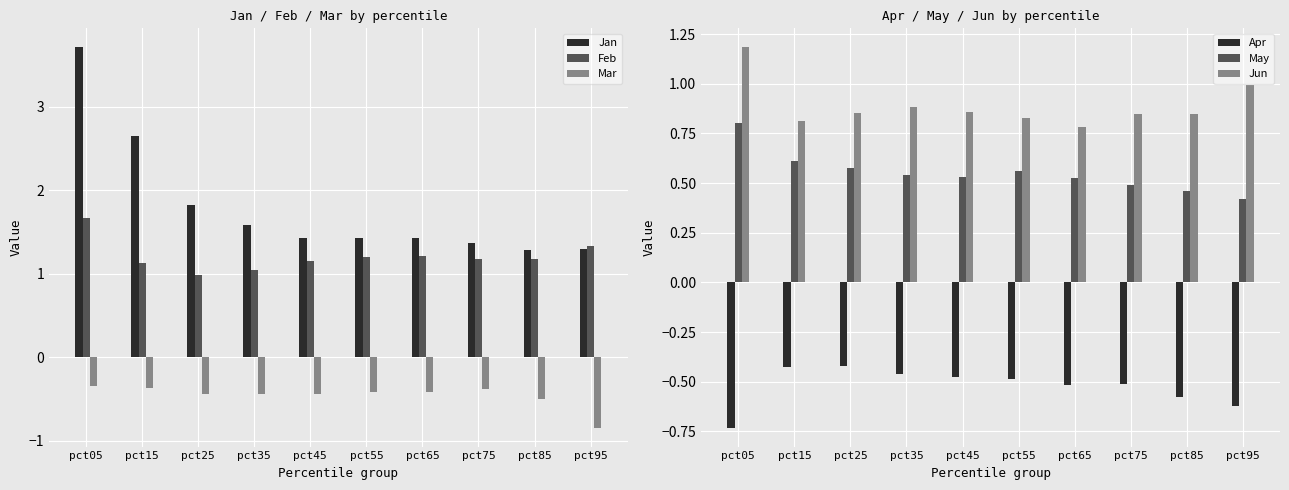

Does the chart contain any negative values?

Yes